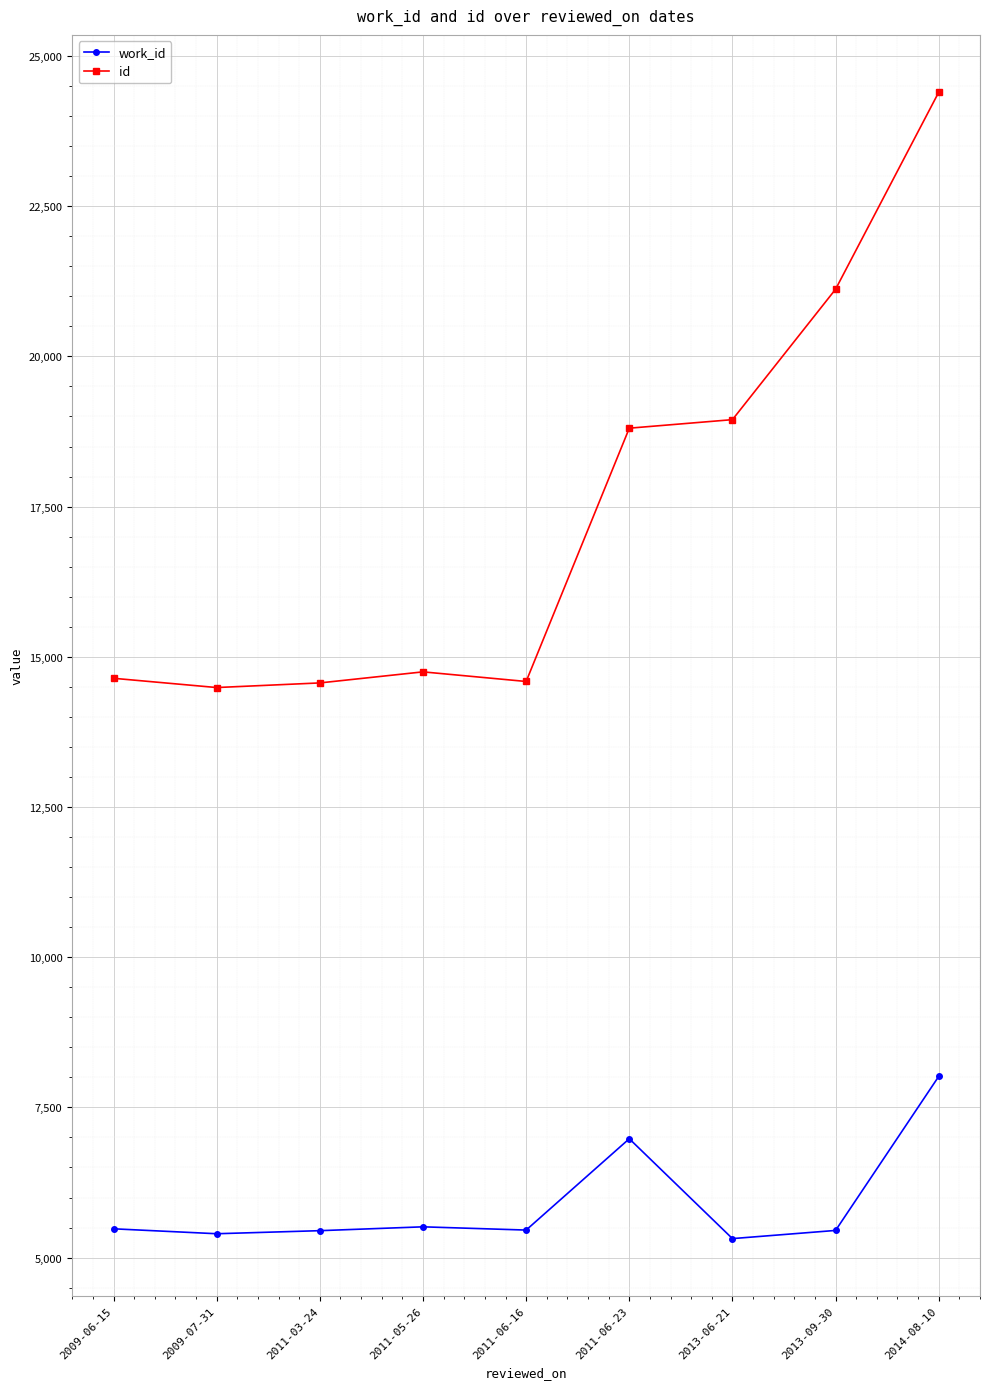

What is the maximum value for id?

24397